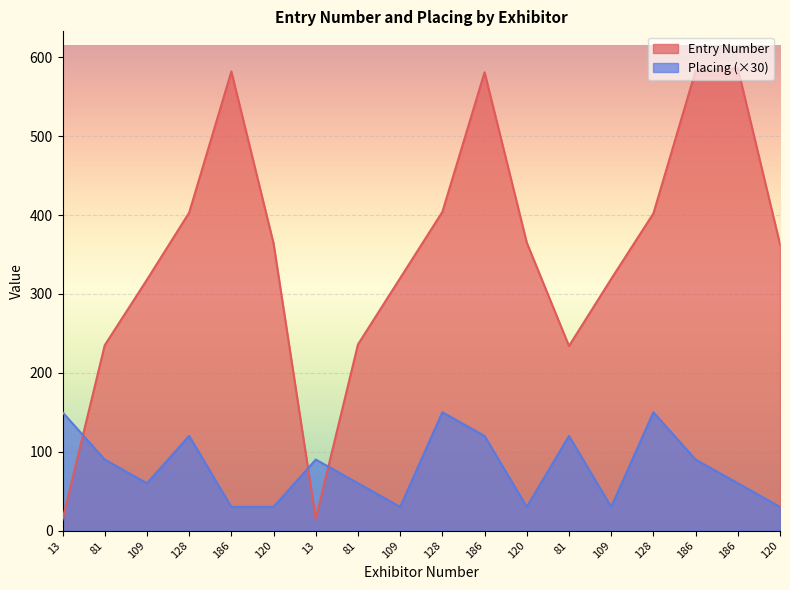

Rank the series by their average value, from lowest to highest.

Placing (×30), Entry Number